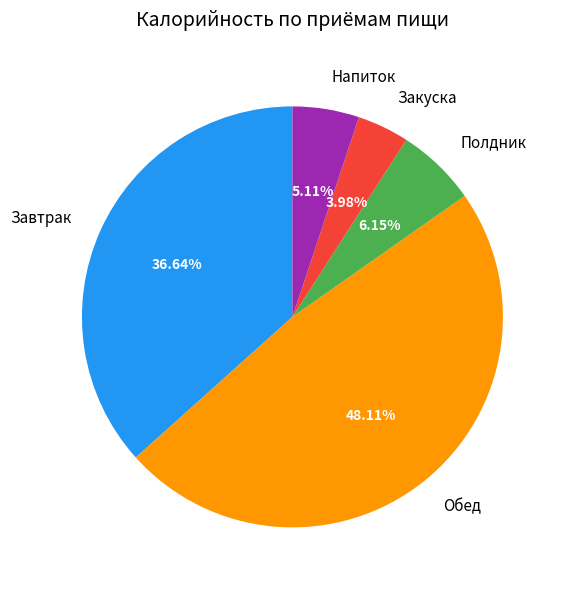

Which slice is the smallest?

Закуска